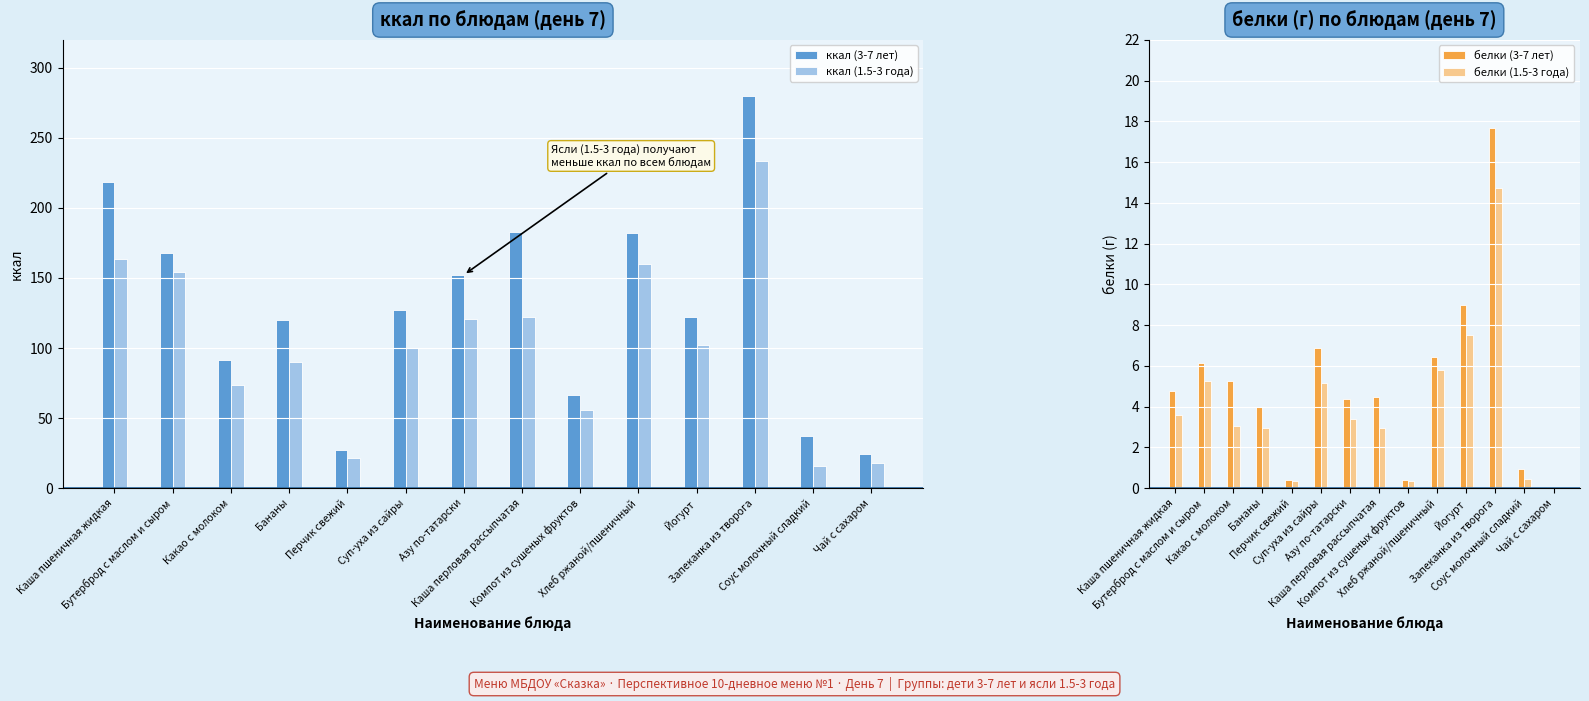

Reading right to left, list all the values displayed in this chart.

ккал (3-7 лет): 24.1	37.0	280.0	122.4	182.0	66.6	183.0	152.2	127.2	27.0	120.0	91.3	168.0	218.3
ккал (1.5-3 года): 18.0	16.1	233.3	102.0	160.0	55.5	122.0	120.4	100.2	21.6	90.0	73.4	154.2	163.5
белки (3-7 лет): 0.1	0.9	17.7	9.0	6.5	0.4	4.5	4.4	6.9	0.4	4.0	5.2	6.2	4.8
белки (1.5-3 года): 0.1	0.5	14.7	7.5	5.8	0.3	3.0	3.4	5.2	0.4	3.0	3.1	5.2	3.6